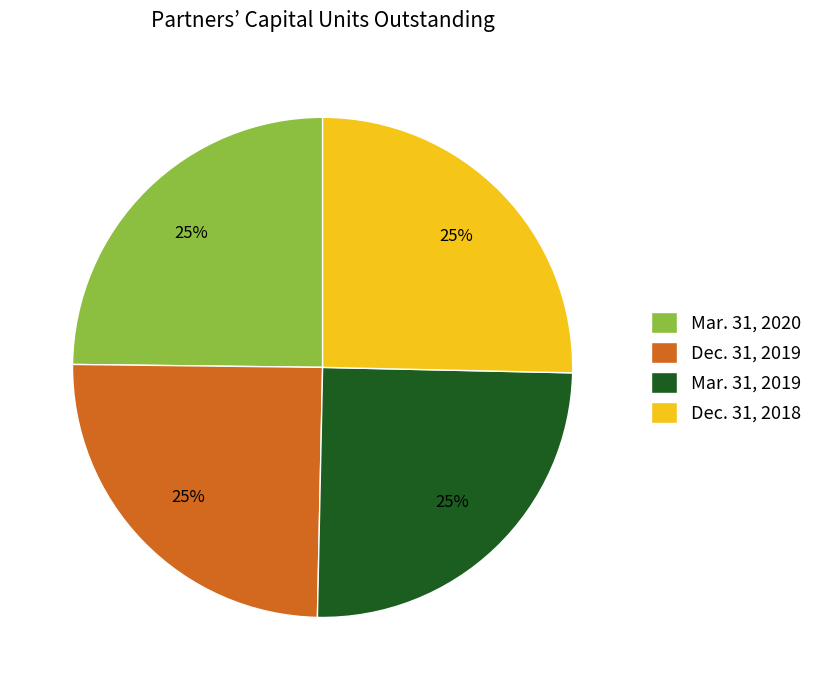

Is it true that Mar. 31, 2019 is 25% of the pie?

True